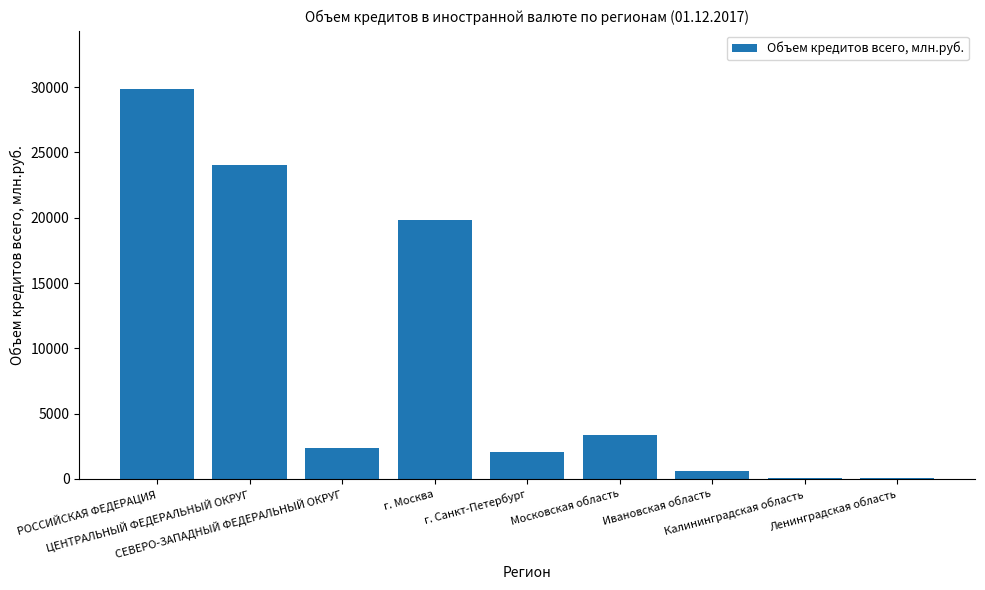

What is the greatest value displayed?

29859